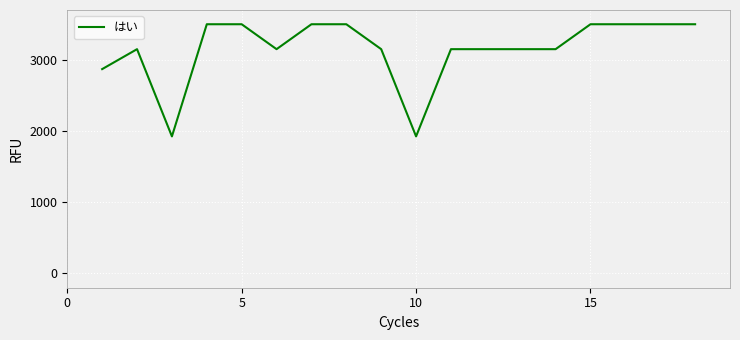

What is the difference between the maximum and minimum values?

1575.0